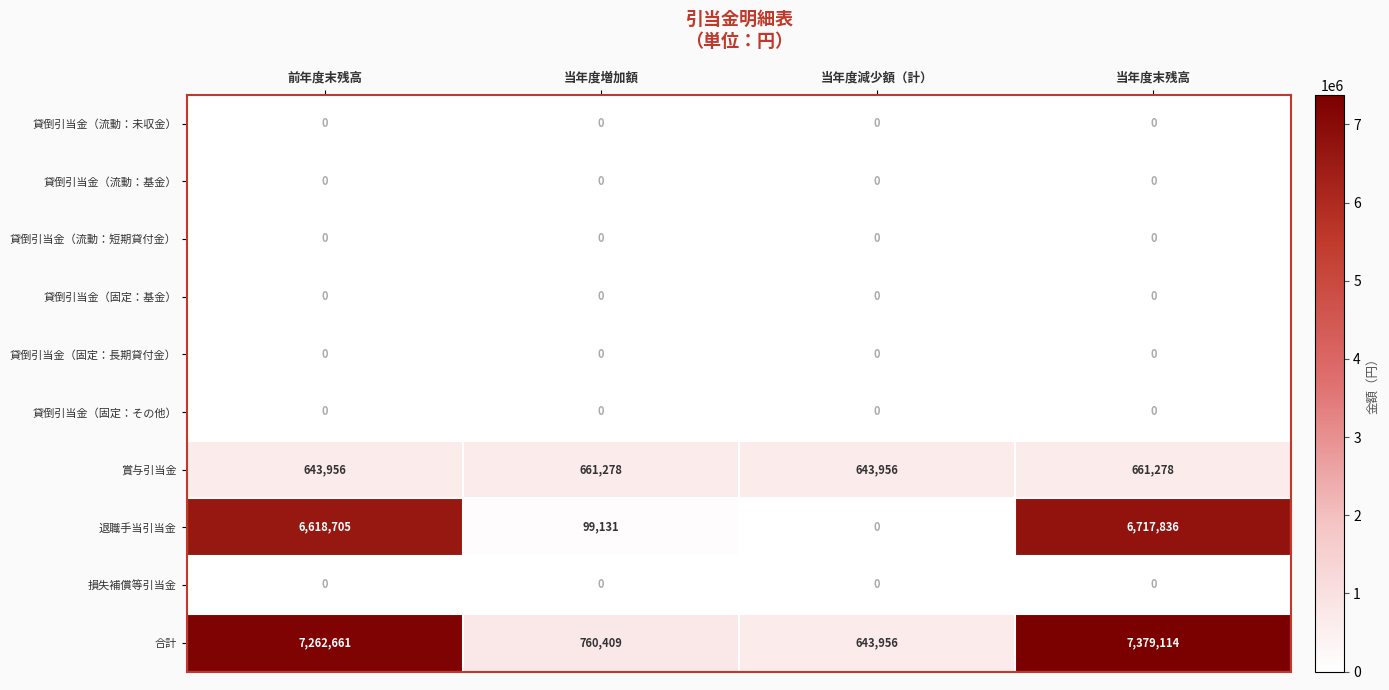

What is the difference between the highest and lowest values at 当年度減少額（計）?

643956